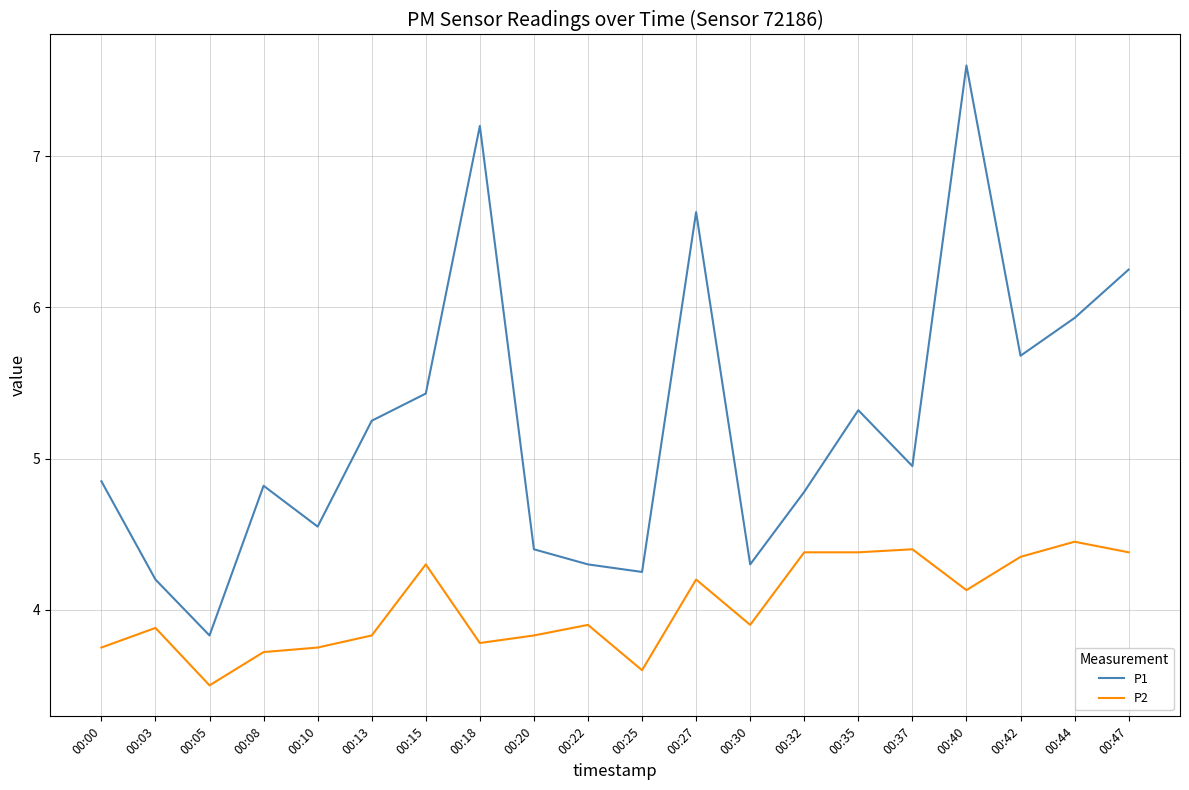

At which label does P2 reach its peak?

00:44